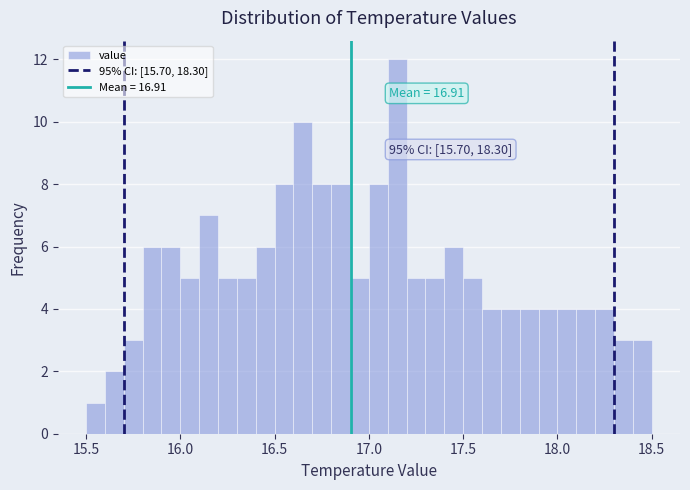

Around what value on the x-axis is the tallest bar? Give the approximate position of its centre, as read against the axis.

17.15